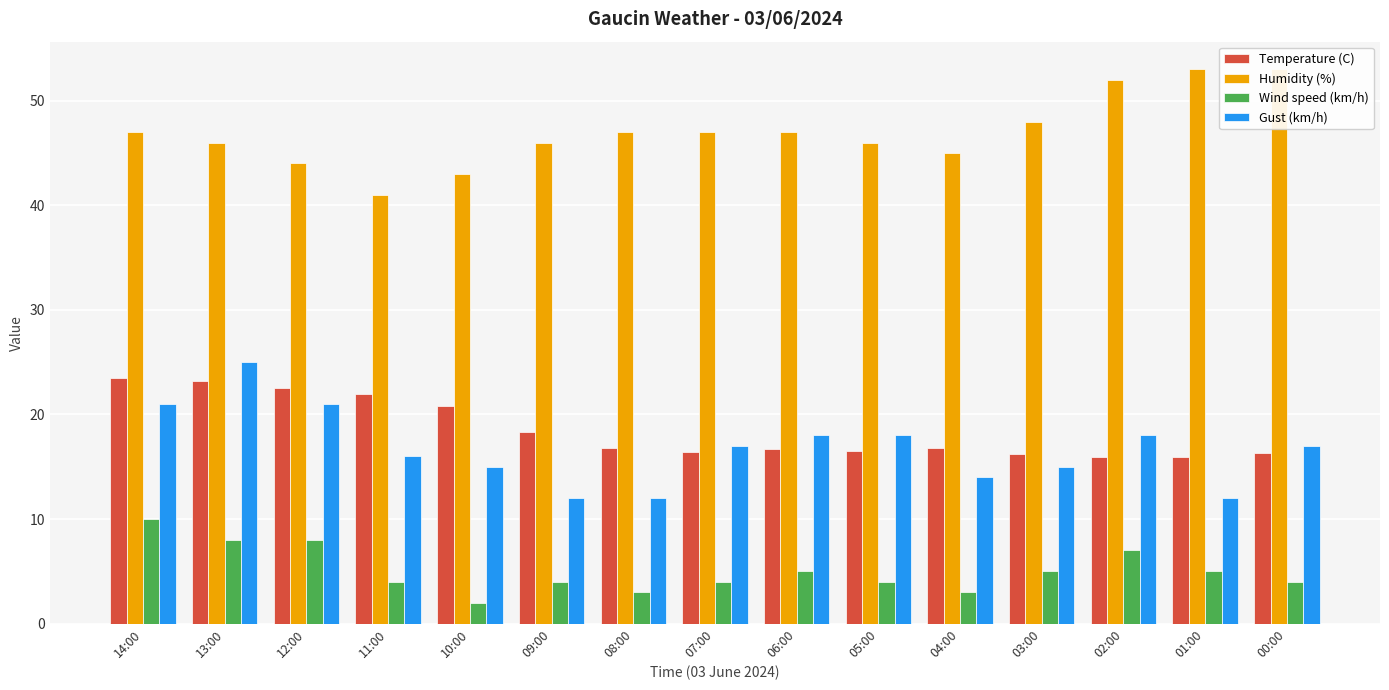

The value of Humidity (%) at 14:00 is 77.1. True or false?

False